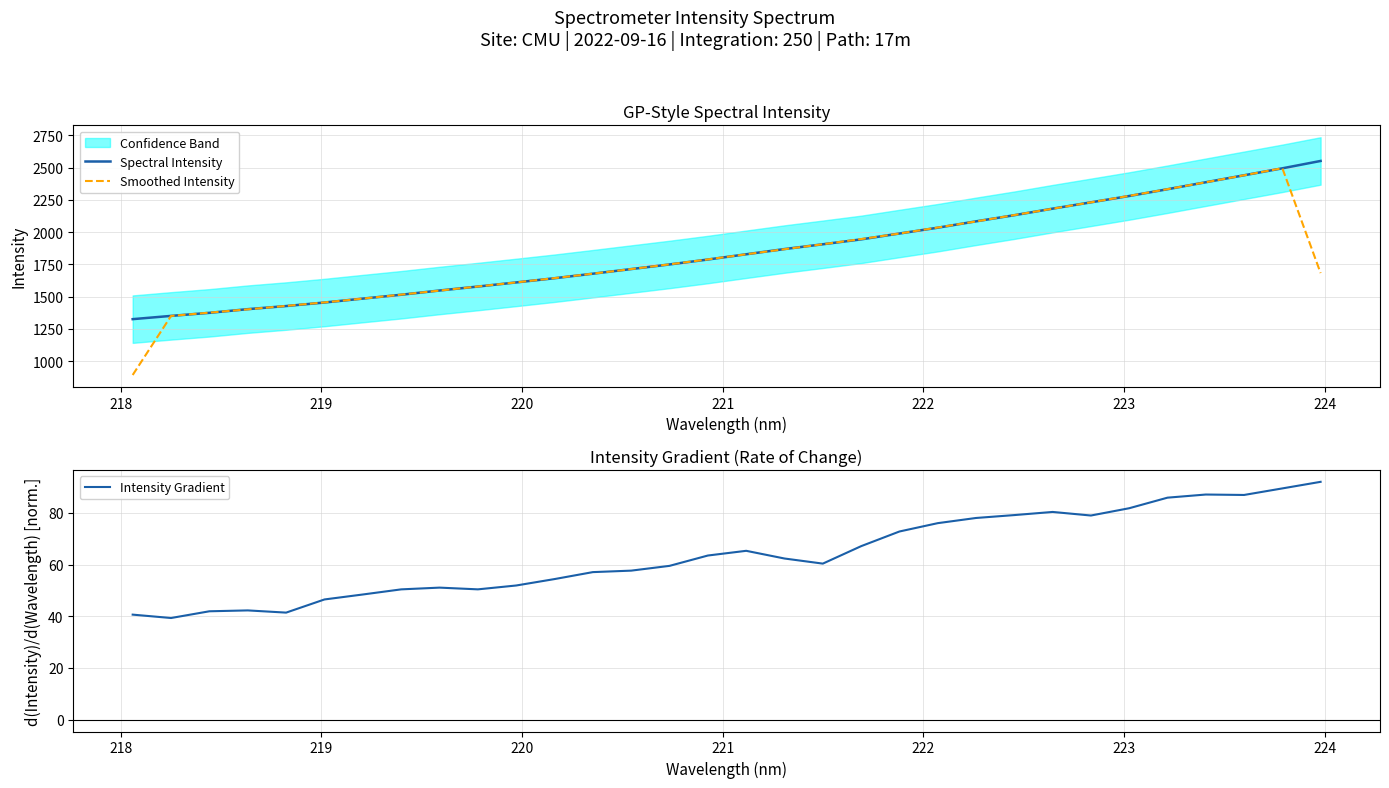

What is the lowest value of the Spectral Intensity series?

1325.1